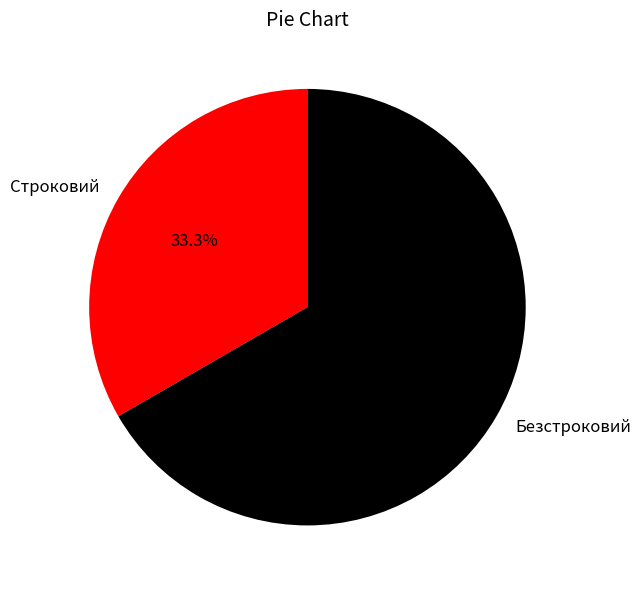

Is it true that Безстроковий is 55% of the pie?

False